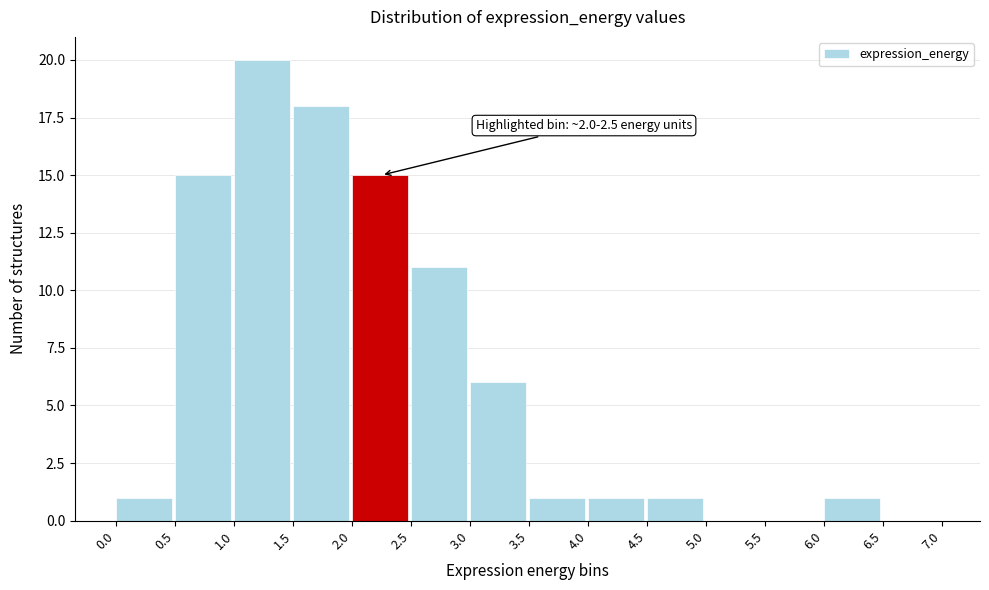

Over which range of the x-axis is the bar tallest?

1.0 to 1.5